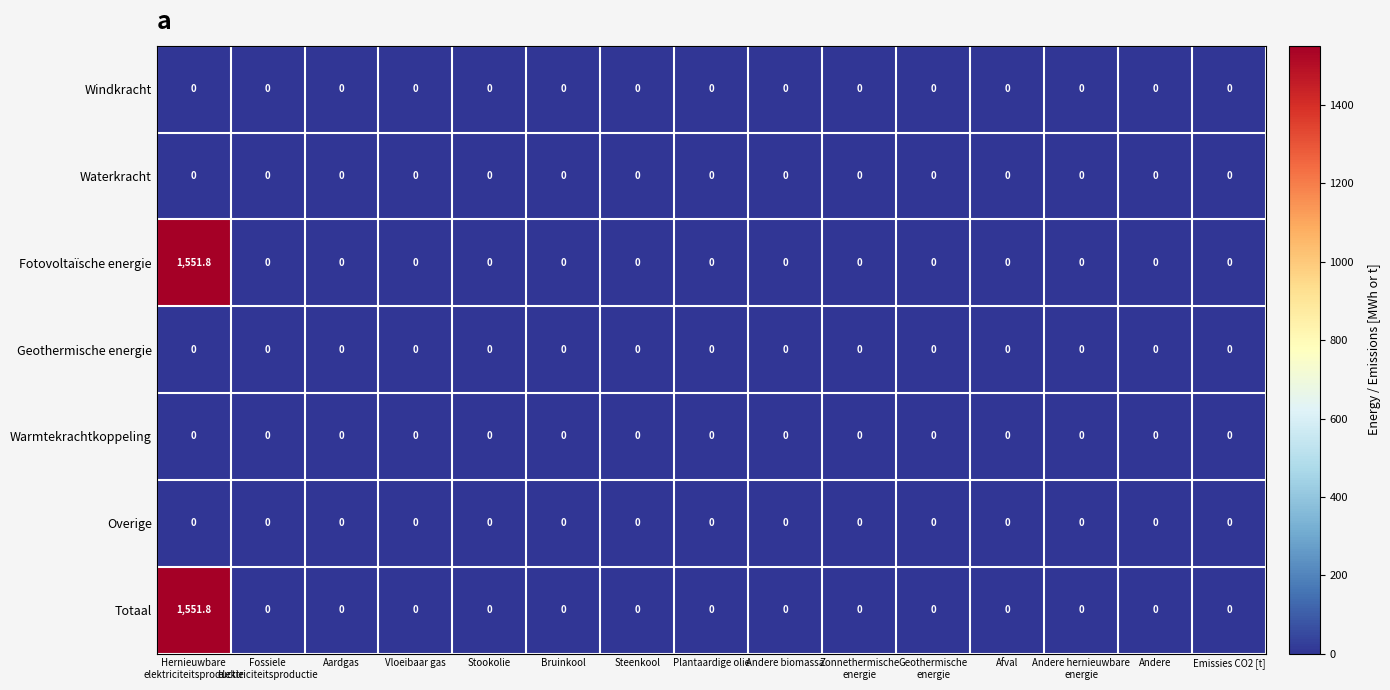

True or false: Fotovoltaïsche energie has a value of 0.0 at Steenkool.

True